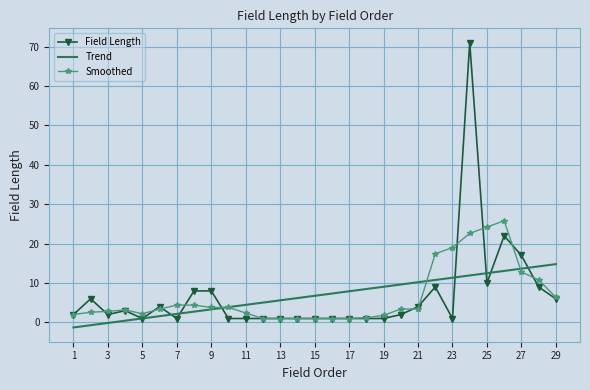

Which series has the largest range (max minus min)?

Field Length